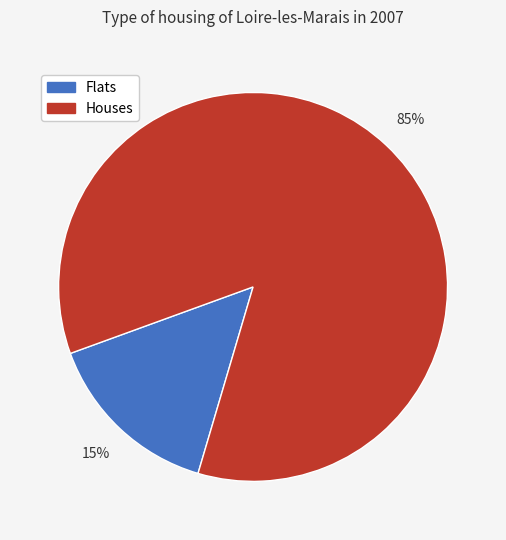

Does any single category account for the majority?

Yes